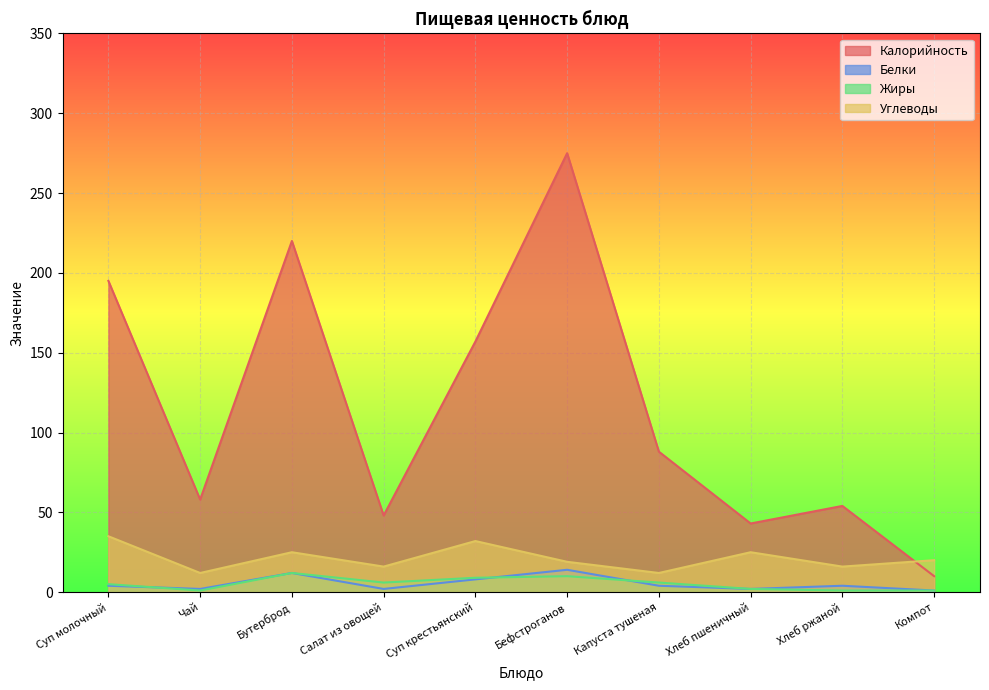

Is the value of Белки at Хлеб пшеничный greater than the value of Углеводы at Хлеб пшеничный?

No